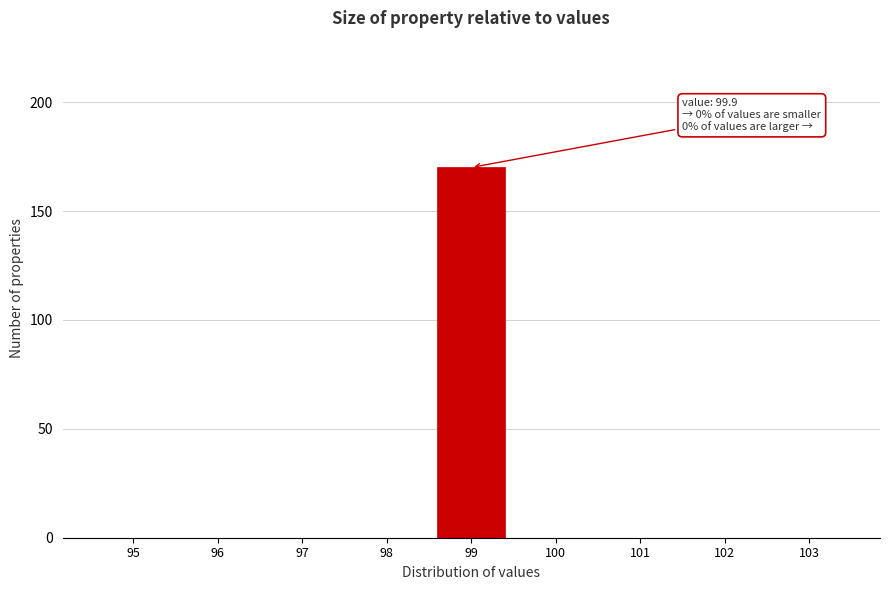

Reading left to right, extract all data points from this chart.

95=0	96=0	97=0	98=0	99=170	100=0	101=0	102=0	103=0